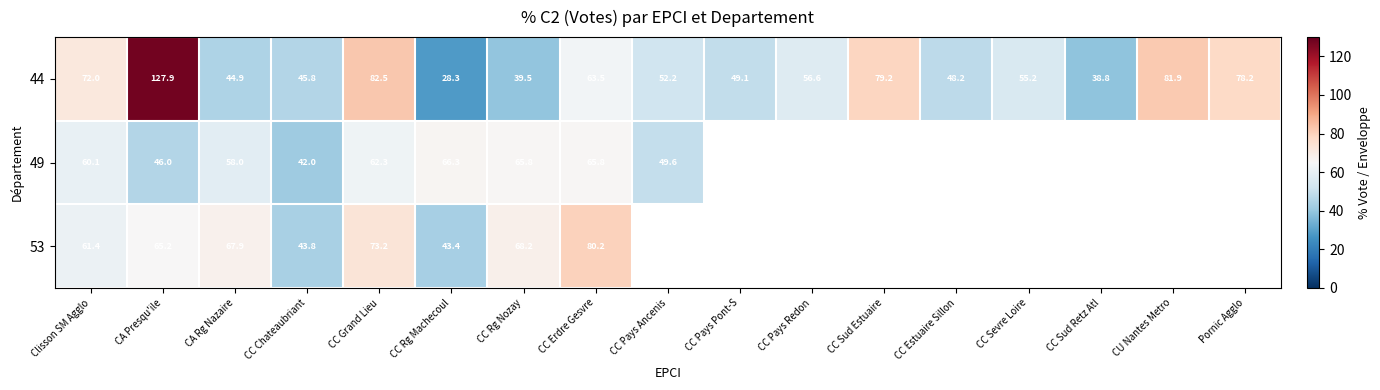

What value does the 44 series have at Clisson SM Agglo?

72.0